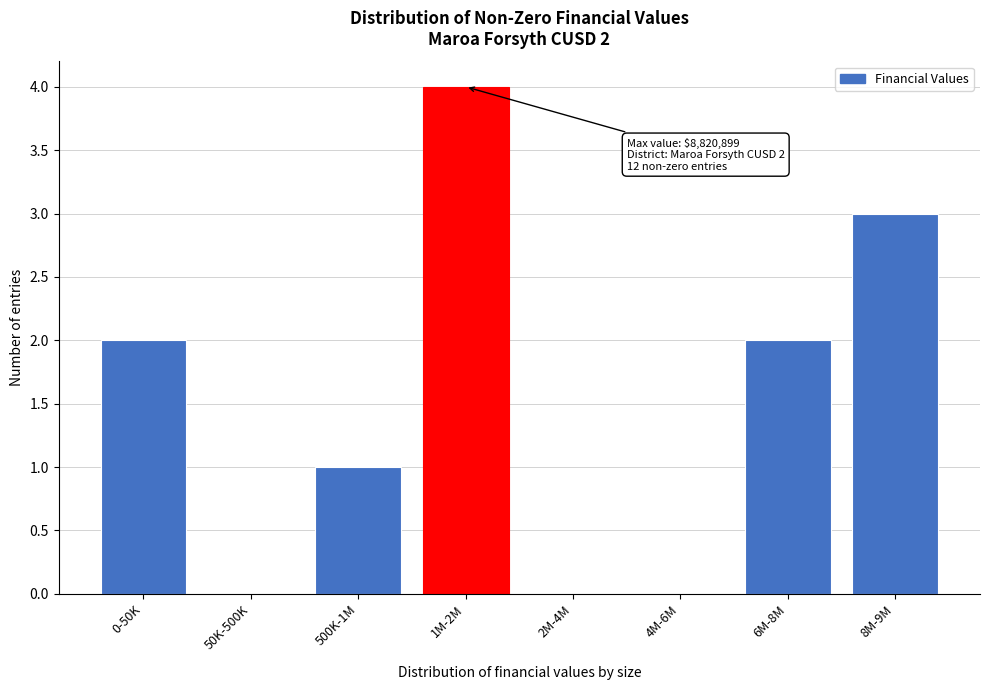

Reading right to left, extract all data points from this chart.

8M-9M=3	6M-8M=2	4M-6M=0	2M-4M=0	1M-2M=4	500K-1M=1	50K-500K=0	0-50K=2